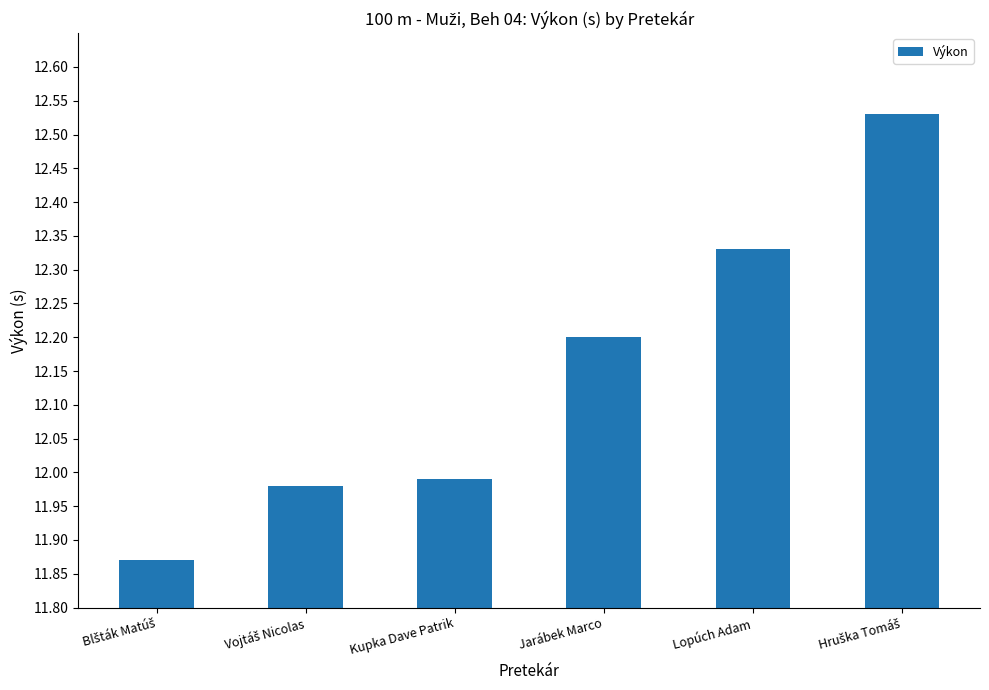

The chart shows a value of 5.6 at Lopúch Adam. True or false?

False